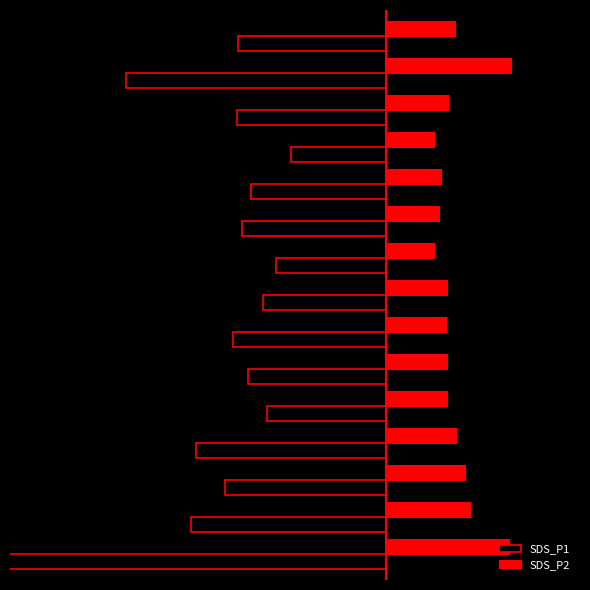

Reading left to right, extract all data points from this chart.

SDS_P1: -37.0	-18.2	-15.0	-17.7	-11.1	-12.9	-14.3	-11.5	-10.3	-13.4	-12.6	-8.8	-13.9	-24.2	-13.8
SDS_P2: 11.4	7.7	7.3	6.4	5.6	5.6	5.6	5.6	4.4	4.9	5.1	4.4	5.7	11.6	6.4